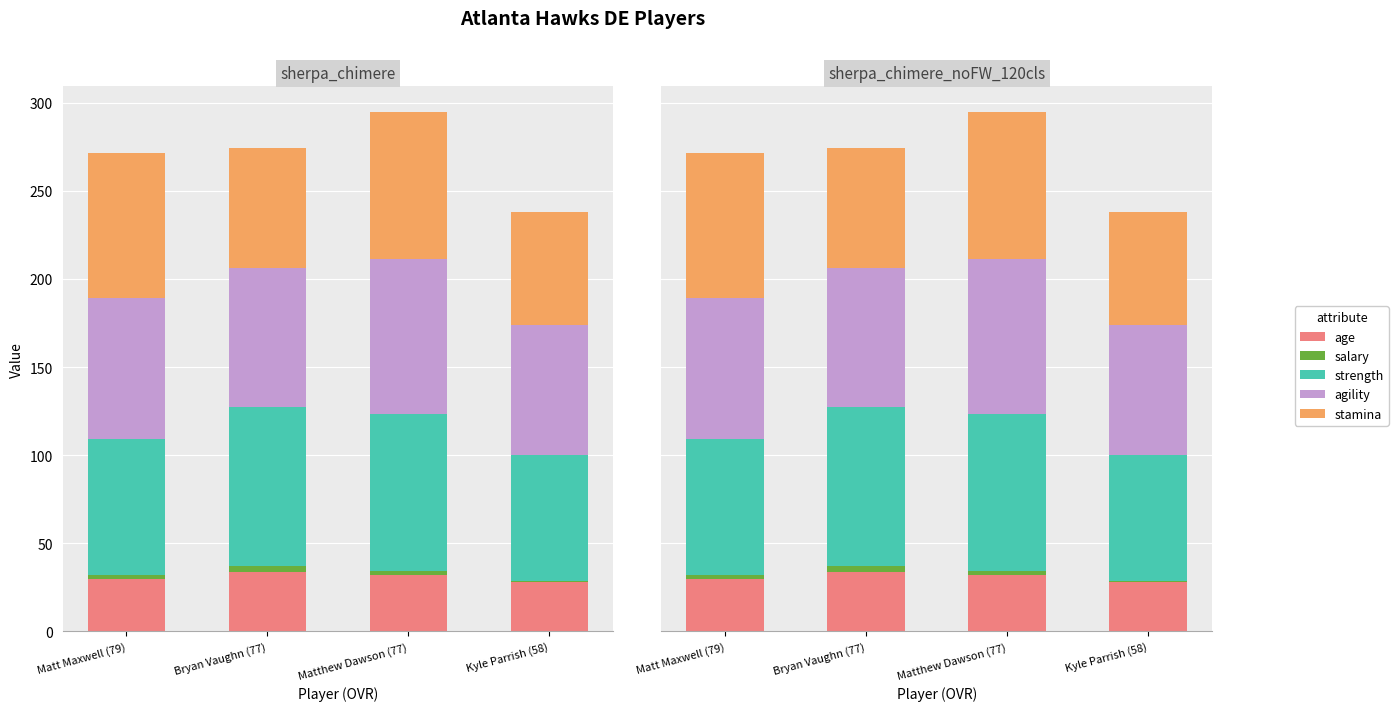

The strength series shows 125.2 at Bryan Vaughn (77). True or false?

False